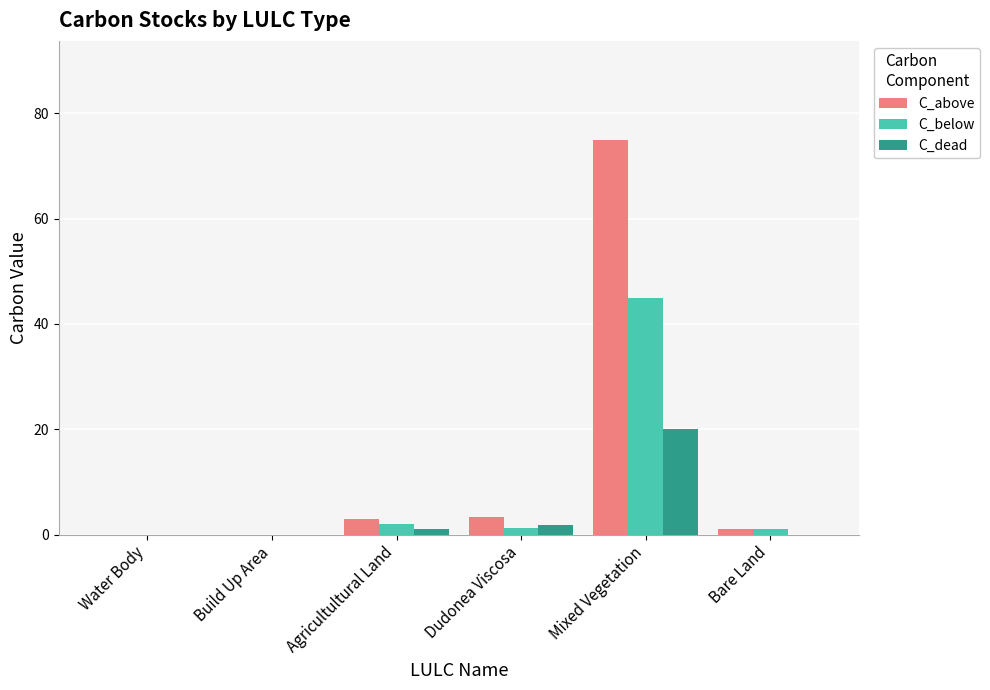

How many data points does each series have?

6